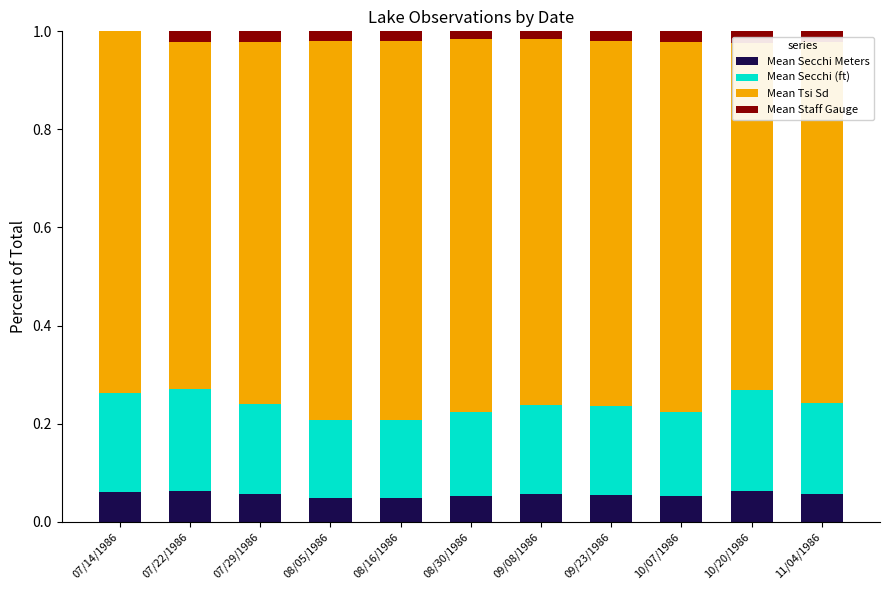

How many bars are there in total?

44